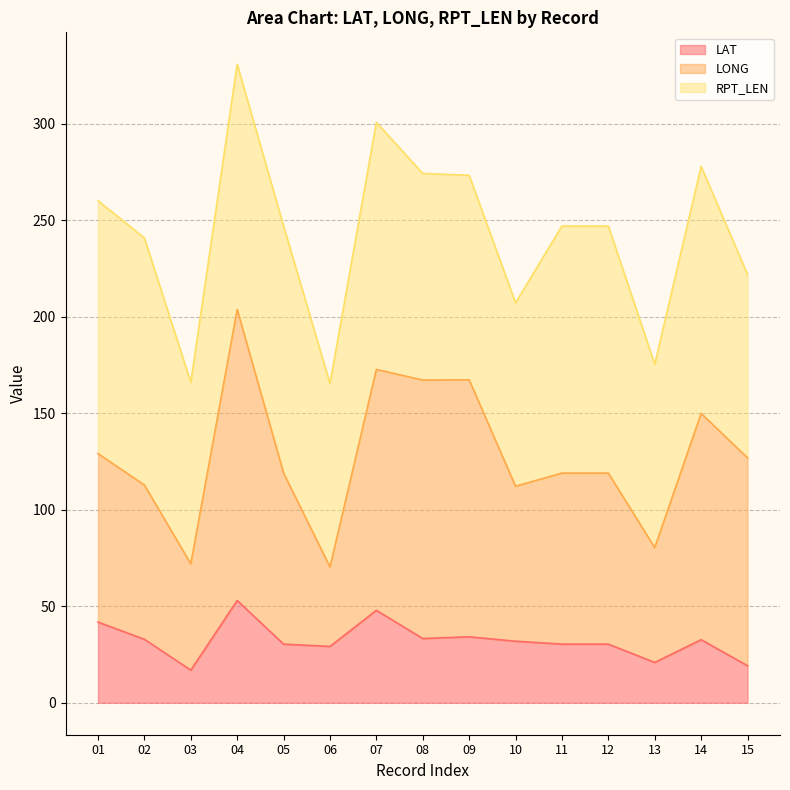

At which category is the sum across all series the highest?

04